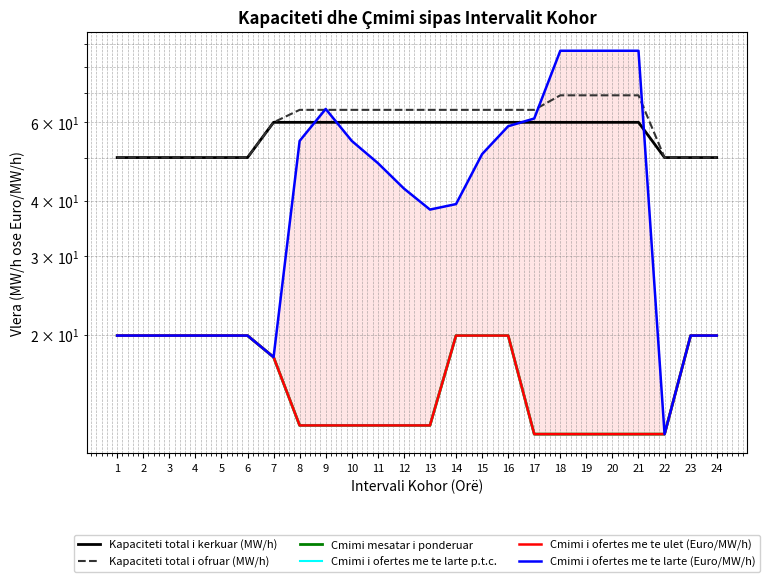

Which series has the largest total across all categories?

Kapaciteti total i ofruar (MW/h)